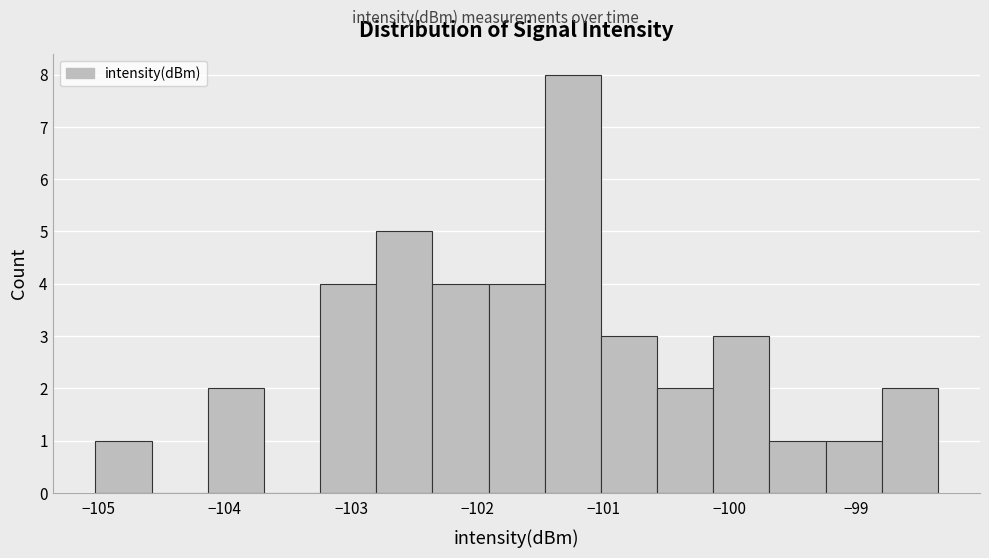

Reading left to right, transcribe this chart: for each bar, give the range it covers on the x-axis and its height. Neither the bar edges nor the heights are printed on the chart, so give them approximately, as read against the axes.

-105.0 to -104.6: 1
-104.6 to -104.1: 0
-104.1 to -103.7: 2
-103.7 to -103.2: 0
-103.2 to -102.8: 4
-102.8 to -102.4: 5
-102.4 to -101.9: 4
-101.9 to -101.5: 4
-101.5 to -101.0: 8
-101.0 to -100.6: 3
-100.6 to -100.1: 2
-100.1 to -99.7: 3
-99.7 to -99.2: 1
-99.2 to -98.8: 1
-98.8 to -98.4: 2